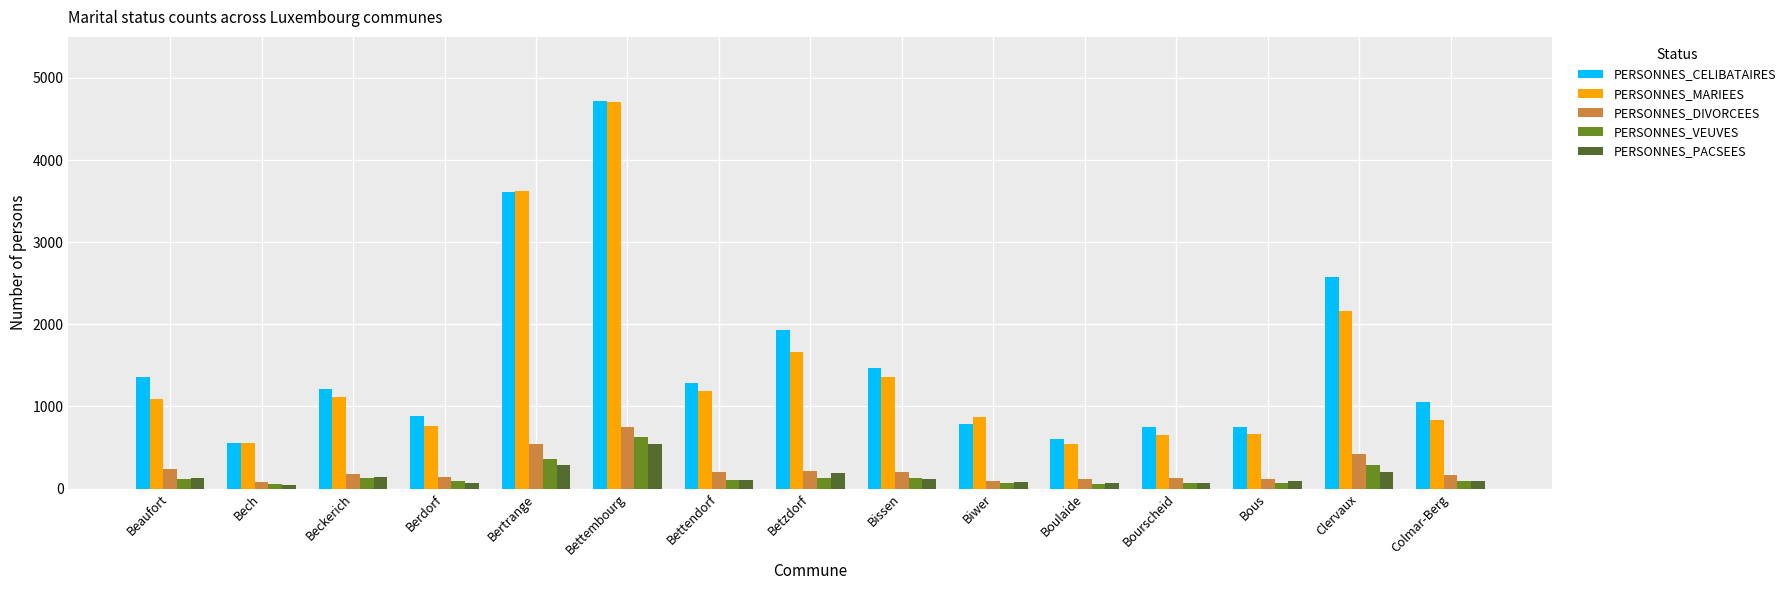

What is the difference between the maximum and minimum values in the PERSONNES_DIVORCEES series?

671